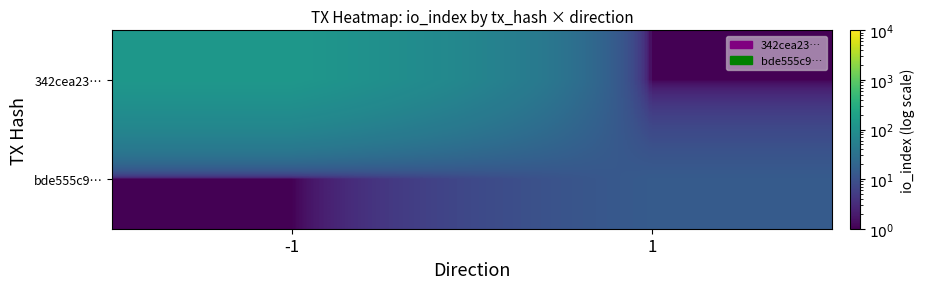

What is the spread (max minus min) of values at -1?

131